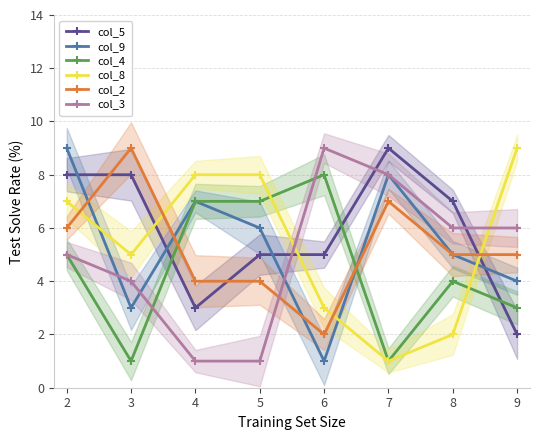

Reading left to right, extract all data points from this chart.

col_5: 2=8	3=8	4=3	5=5	6=5	7=9	8=7	9=2
col_9: 2=9	3=3	4=7	5=6	6=1	7=8	8=5	9=4
col_4: 2=5	3=1	4=7	5=7	6=8	7=1	8=4	9=3
col_8: 2=7	3=5	4=8	5=8	6=3	7=1	8=2	9=9
col_2: 2=6	3=9	4=4	5=4	6=2	7=7	8=5	9=5
col_3: 2=5	3=4	4=1	5=1	6=9	7=8	8=6	9=6